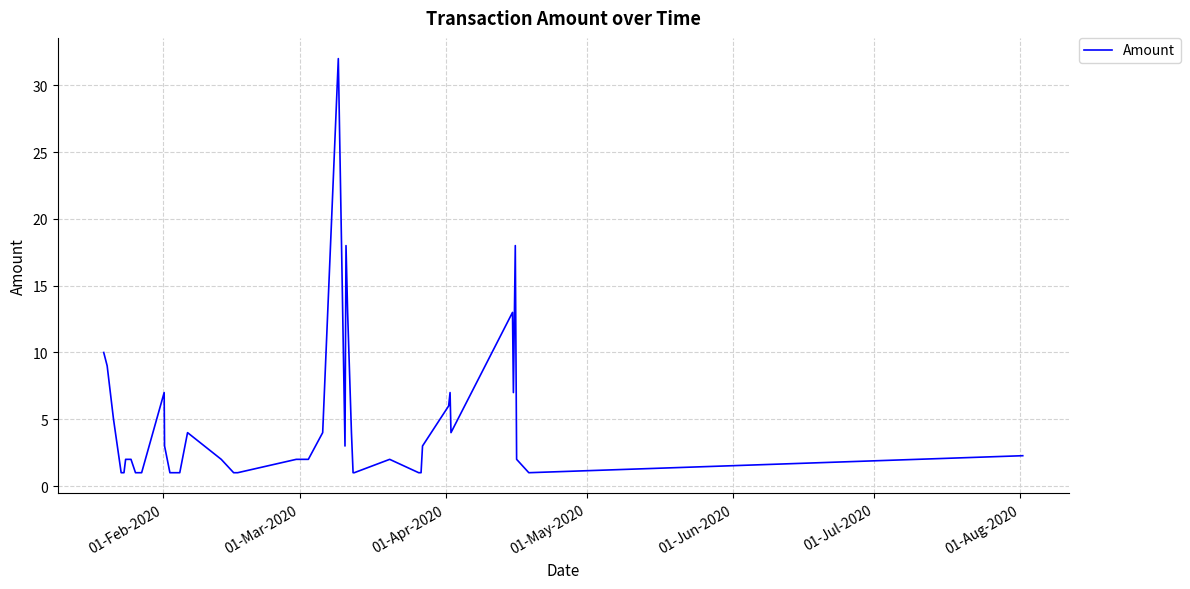

Reading left to right, extract all data points from this chart.

10.0	9.0	5.0	1.0	1.0	2.0	2.0	1.0	1.0	7.0	3.0	1.0	1.0	4.0	2.0	1.0	1.0	2.0	2.0	4.0	32.0	3.0	18.0	13.0	4.0	1.0	1.0	2.0	1.0	1.0	3.0	6.0	7.0	4.0	13.0	7.0	18.0	2.0	1.0	2.3